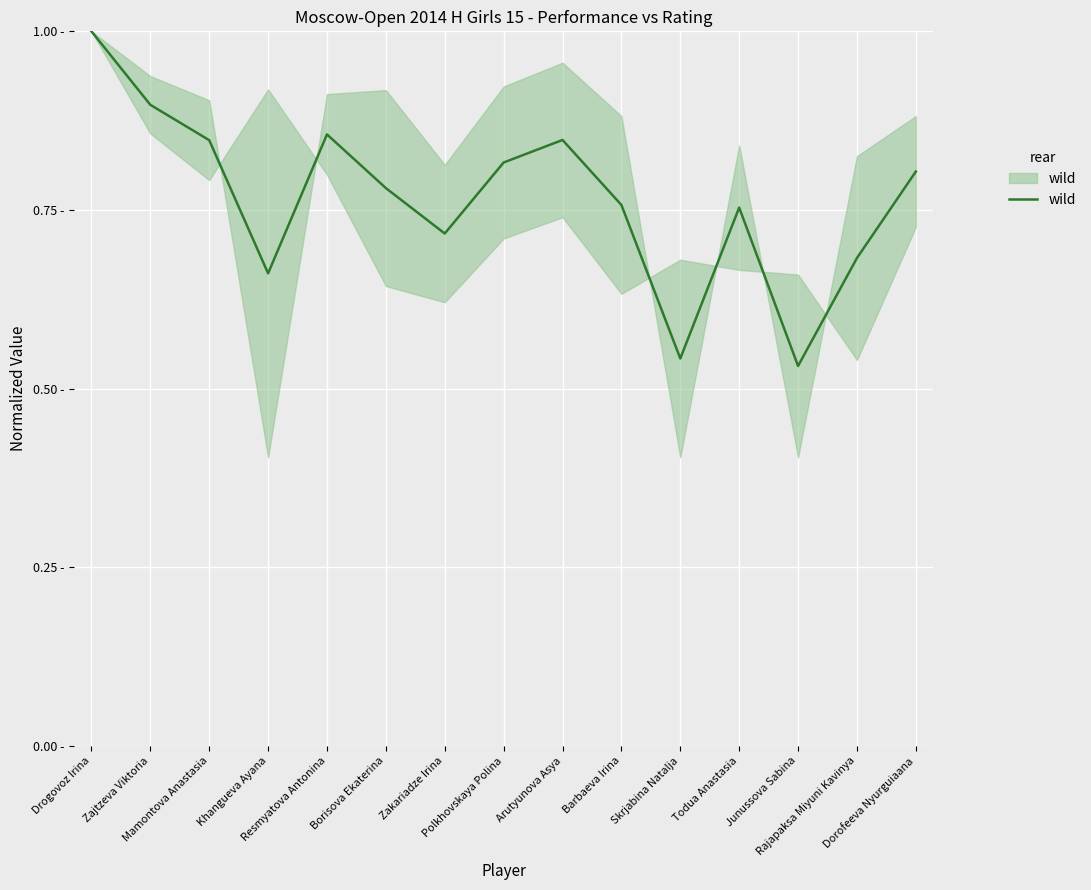

At which category does the data reach its first local peak?

Resmyatova Antonina